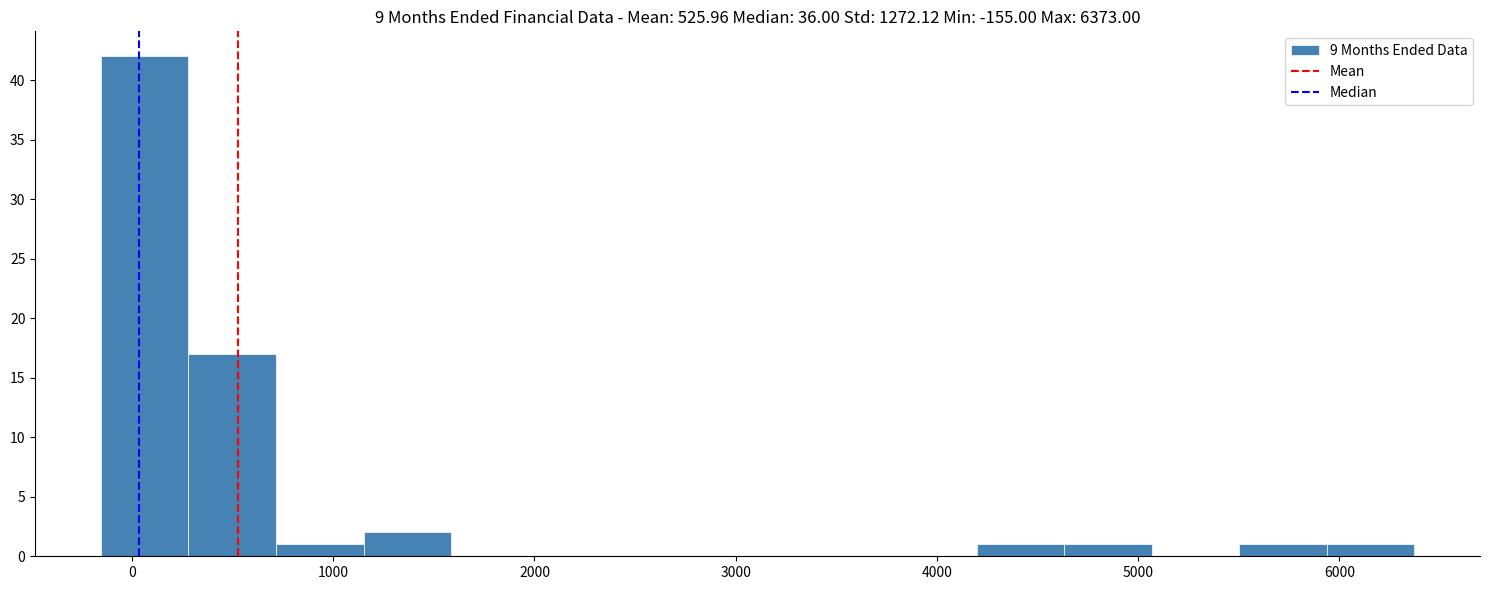

Reading left to right, transcribe this chart: for each bar, give the range it covers on the x-axis and its height. Neither the bar edges nor the heights are printed on the chart, so give them approximately, as read against the axes.

-200 to 300: 42
300 to 700: 17
700 to 1200: 1
1200 to 1600: 2
1600 to 2000: 0
2000 to 2500: 0
2500 to 2900: 0
2900 to 3300: 0
3300 to 3800: 0
3800 to 4200: 0
4200 to 4600: 1
4600 to 5100: 1
5100 to 5500: 0
5500 to 5900: 1
5900 to 6400: 1